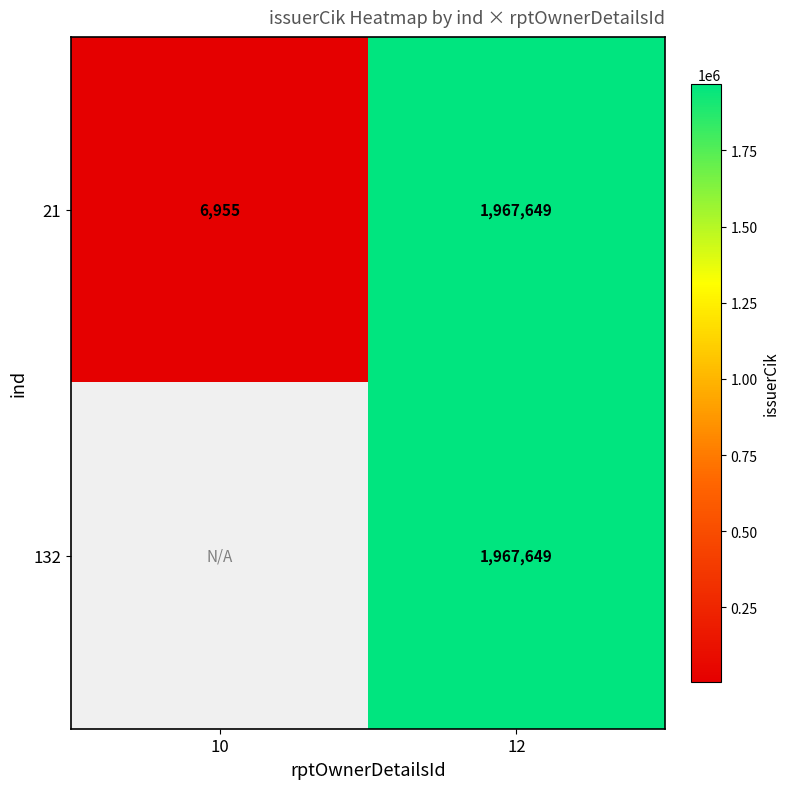

What is the difference between the maximum and minimum values in the 21 series?

1960694